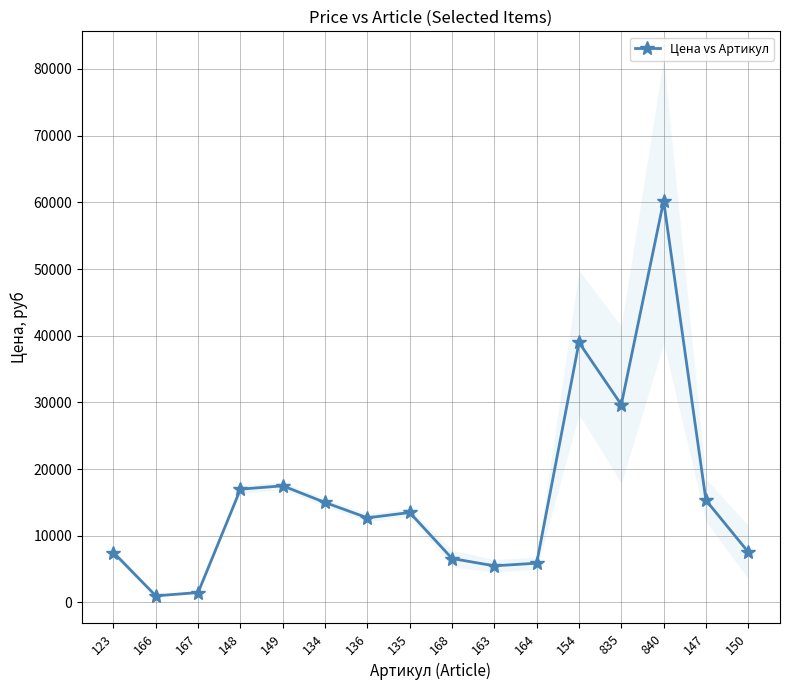

Which category has the lowest value across all series?

166